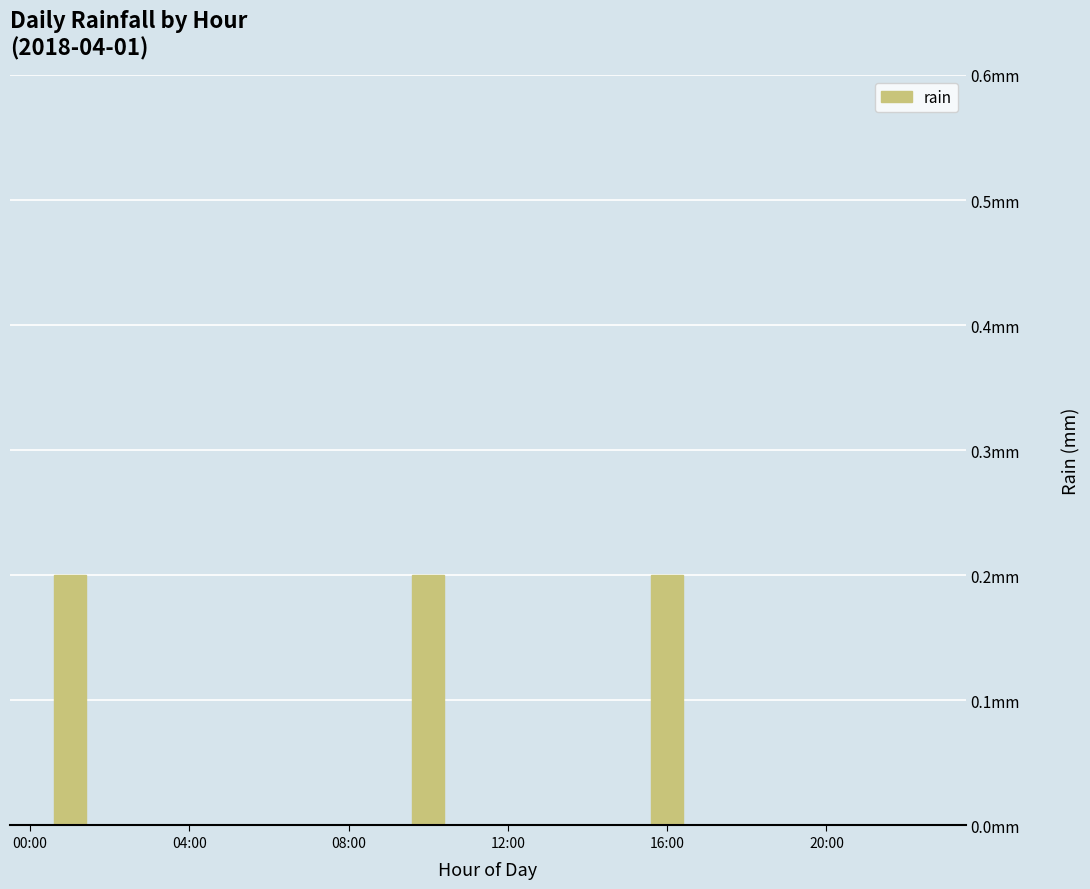

Reading right to left, list all the values displayed in this chart.

0.0	0.0	0.0	0.0	0.0	0.0	0.0	0.2	0.0	0.0	0.0	0.0	0.0	0.2	0.0	0.0	0.0	0.0	0.0	0.0	0.0	0.0	0.2	0.0